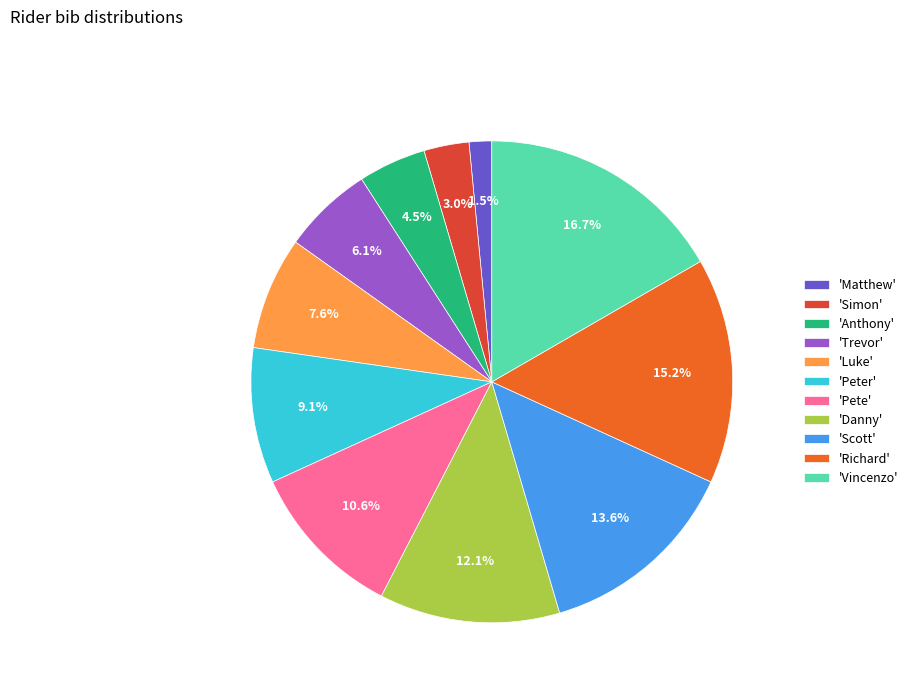

Is there any slice that represents more than half of the pie?

No